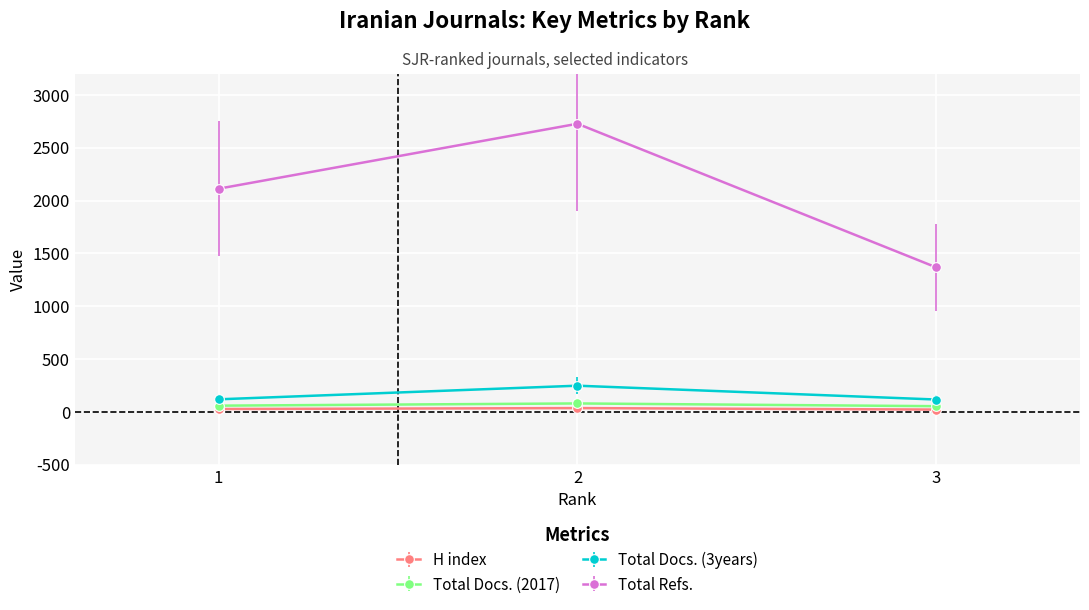

What is the difference between the Total Docs. (3years) values at 2 and 3?

131